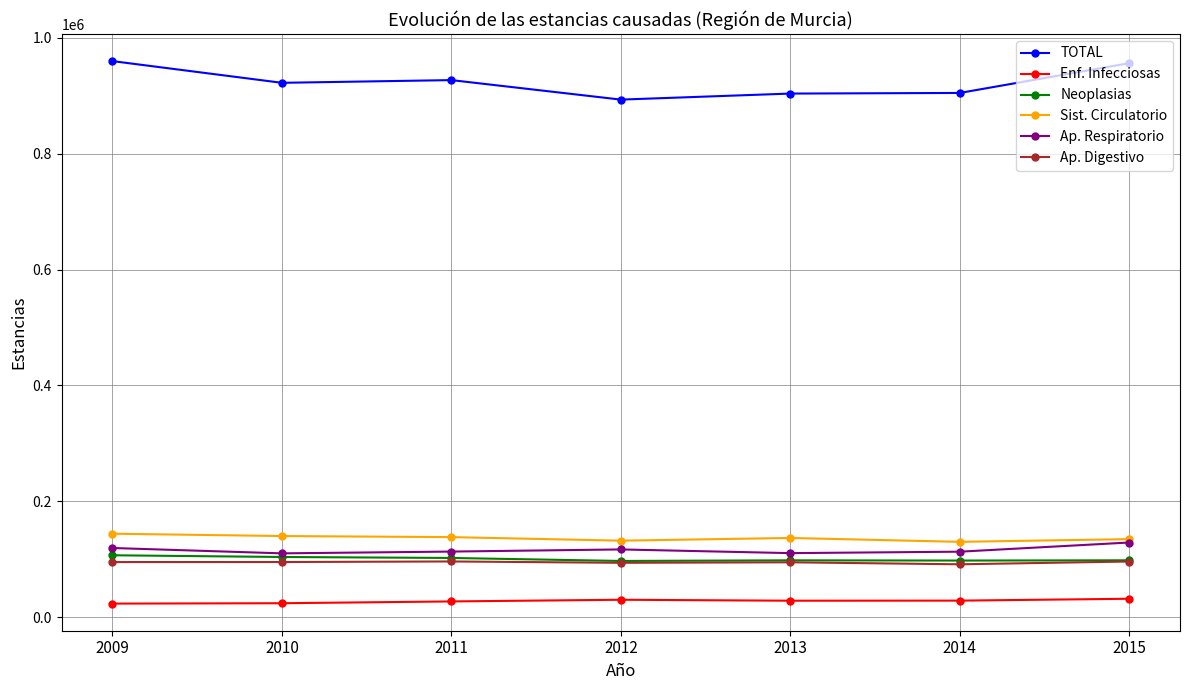

What is the total value across all series at 2014?

1365272